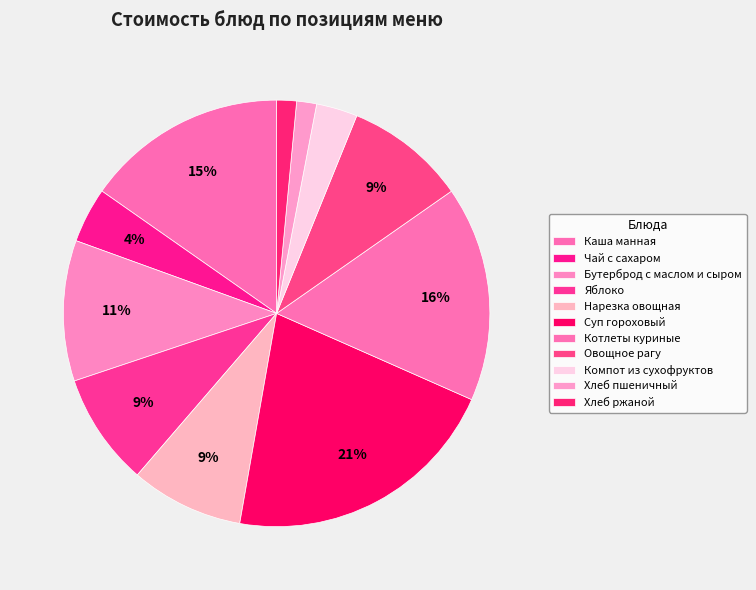

To the nearest percent, what percentage of the pie is Бутерброд с маслом и сыром?

11%